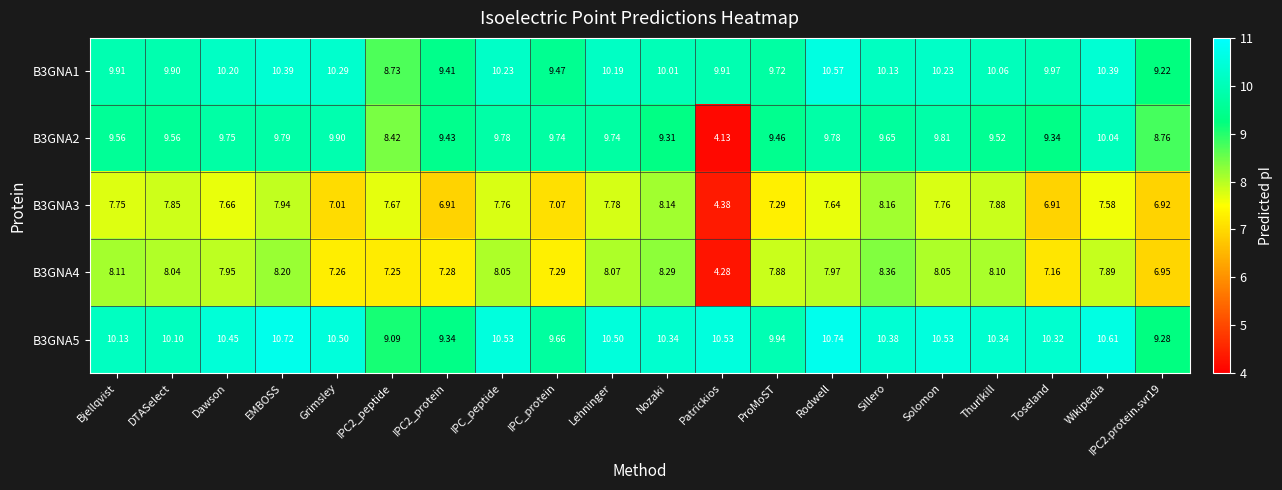

Which category has the highest value in the B3GNA3 series?

Sillero